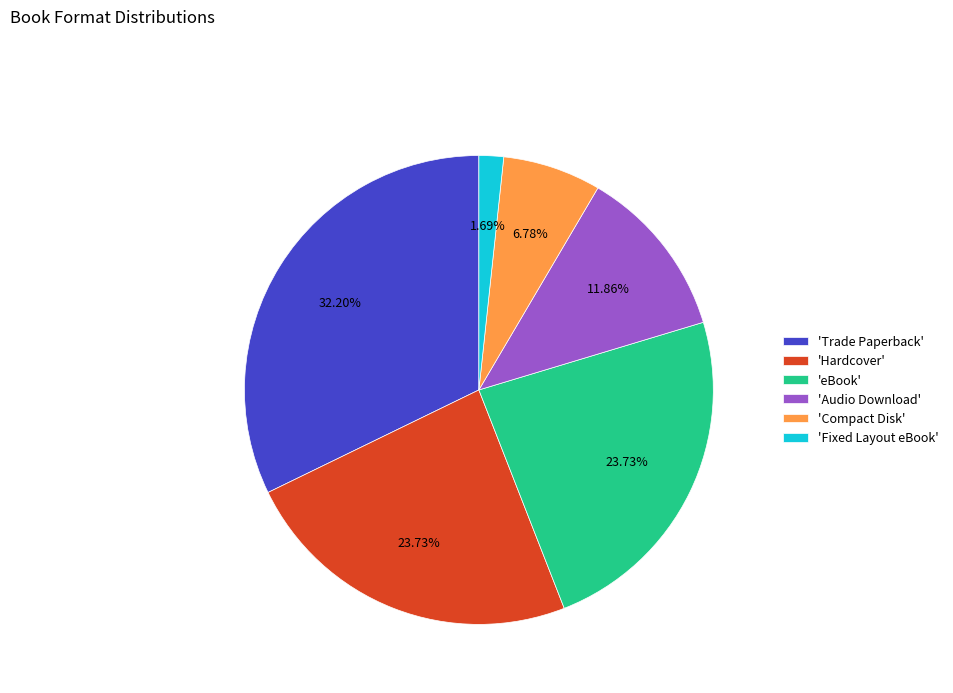

What is the ratio of the value at 'Compact Disk' to the value at 'Audio Download'?

0.6